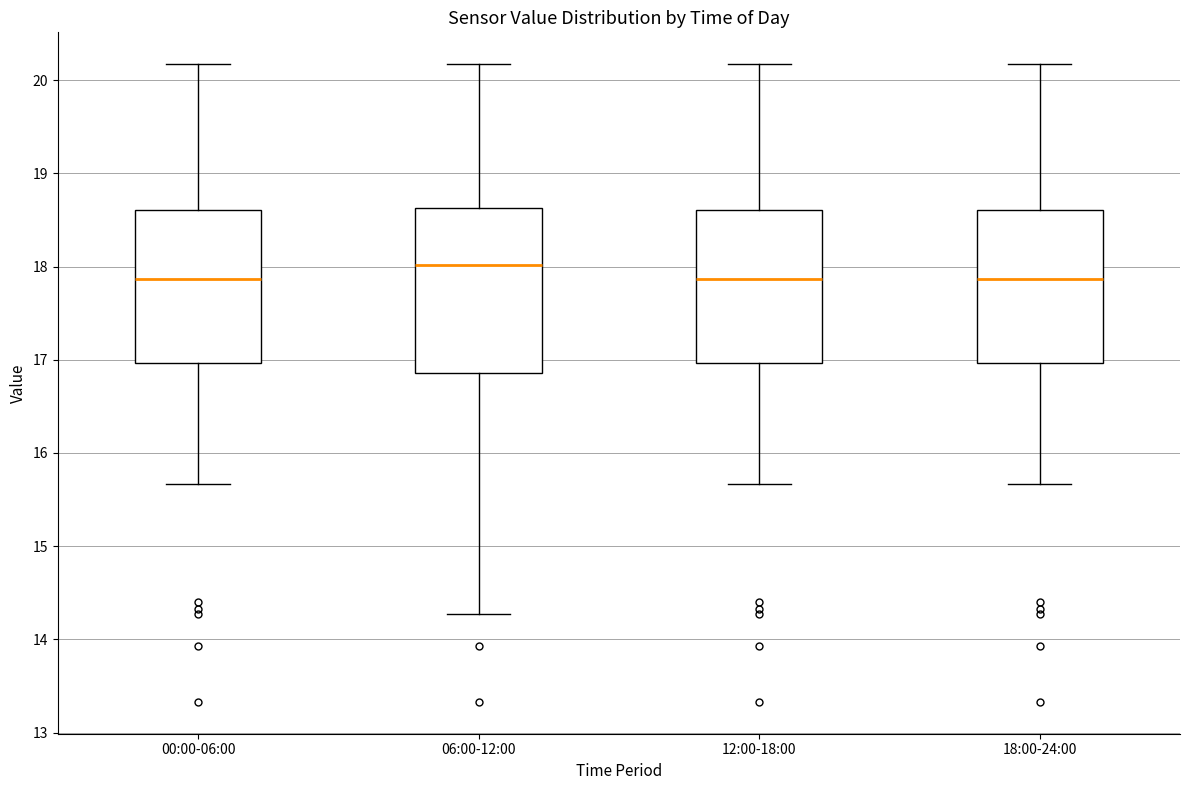

Reading left to right, read every box against the y-axis: the position of its median line, the range the box covers, and the ends of its whiskers. The values are not printed on the chart, so give them approximately, as read against the axis.

00:00-06:00: median 17.9, box 17.0 to 18.6, whiskers 15.7 to 20.2
06:00-12:00: median 18.0, box 16.9 to 18.6, whiskers 14.3 to 20.2
12:00-18:00: median 17.9, box 17.0 to 18.6, whiskers 15.7 to 20.2
18:00-24:00: median 17.9, box 17.0 to 18.6, whiskers 15.7 to 20.2